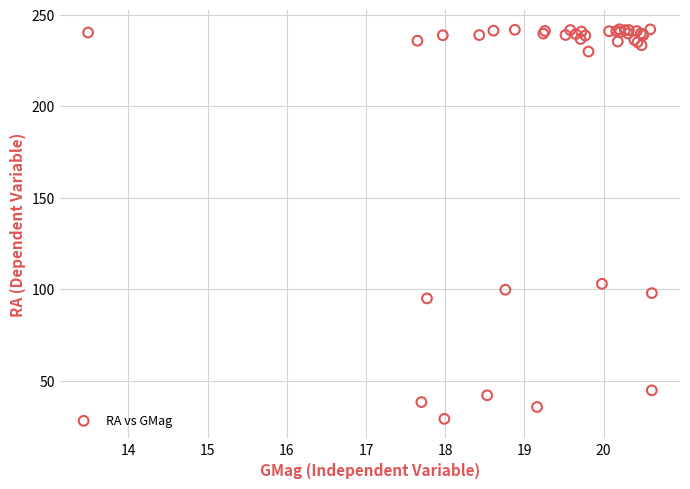

What Y value in the scatter plot is closest to 135?

103.1